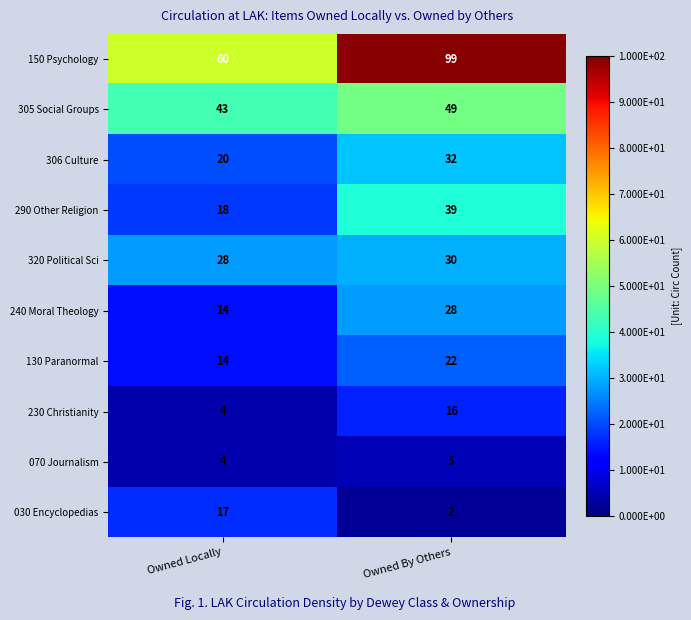

Reading left to right, list all the values displayed in this chart.

150 Psychology: 60	99
305 Social Groups: 43	49
306 Culture: 20	32
290 Other Religion: 18	39
320 Political Sci: 28	30
240 Moral Theology: 14	28
130 Paranormal: 14	22
230 Christianity: 4	16
070 Journalism: 4	5
030 Encyclopedias: 17	2